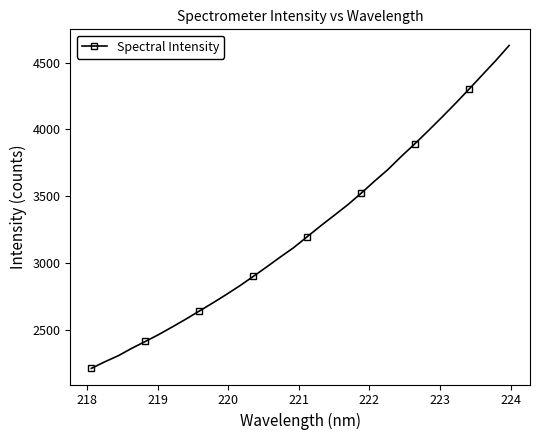

What is the maximum value shown in the chart?

4627.8